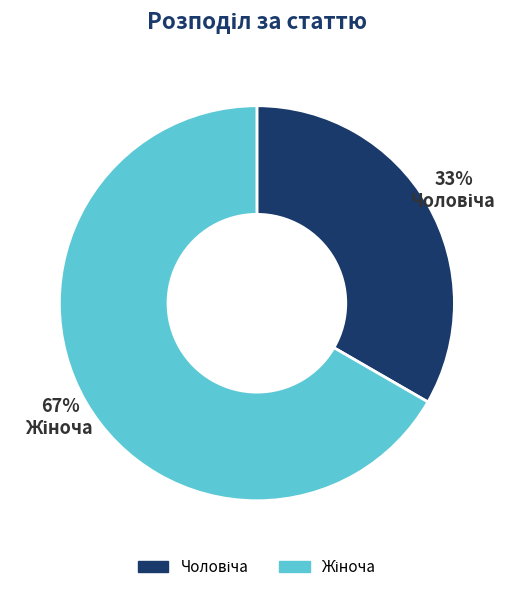

To the nearest percent, what is the average slice percentage?

50%